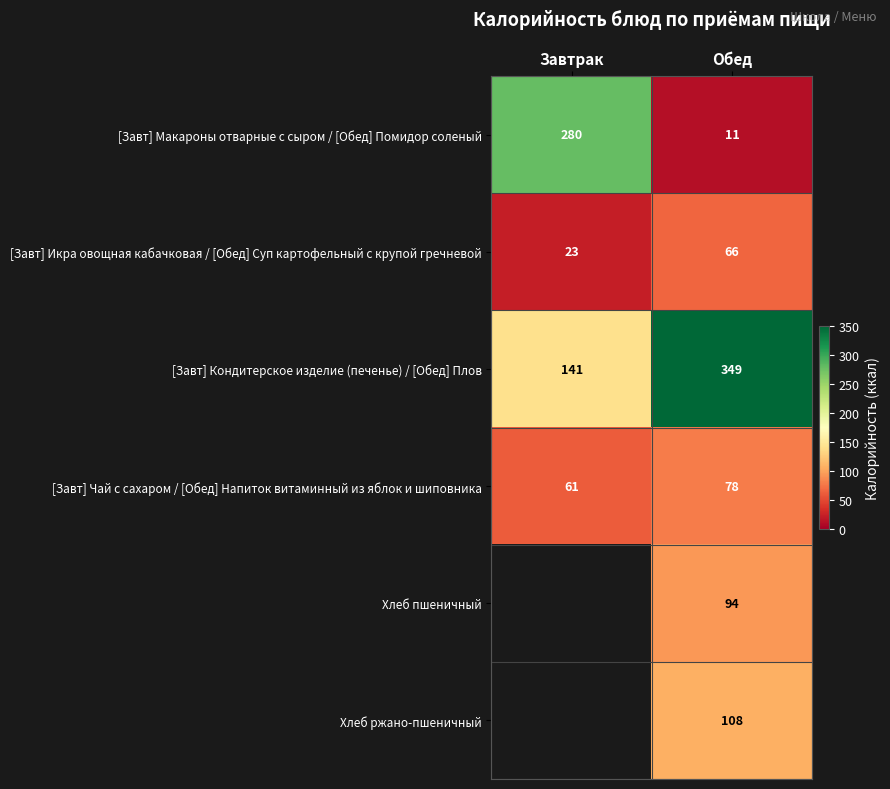

At which category does the chart reach its peak across all series?

Обед